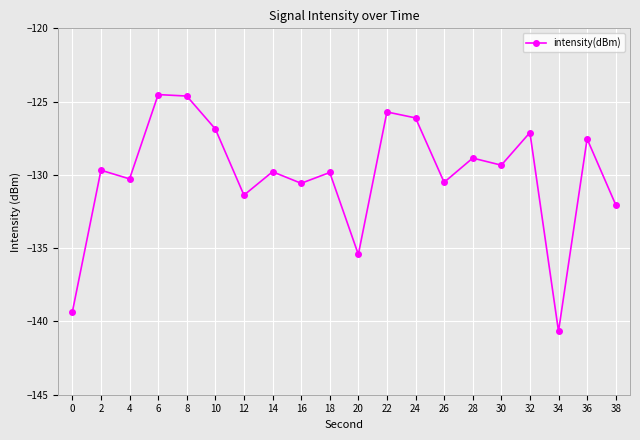

What is the value of the 10th point from the left?

-129.8